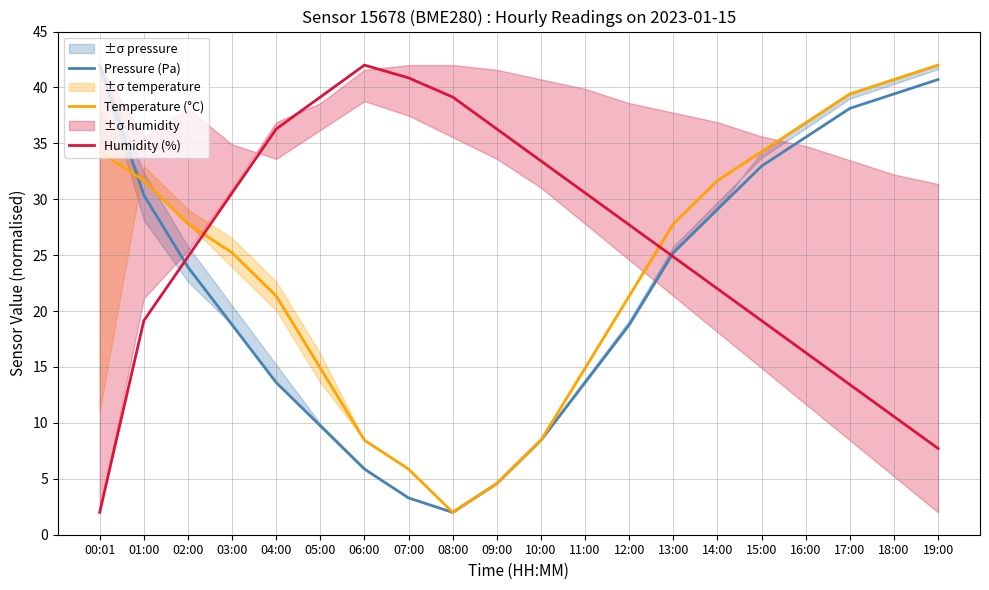

What is the difference between the maximum and minimum values in the Humidity (%) series?

40.0